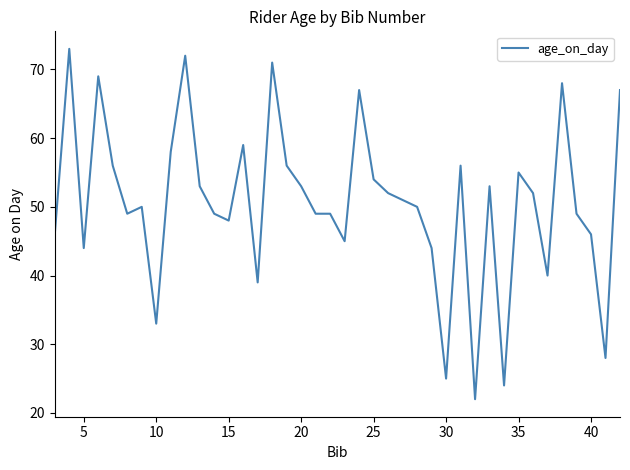

What is the greatest value displayed?

73